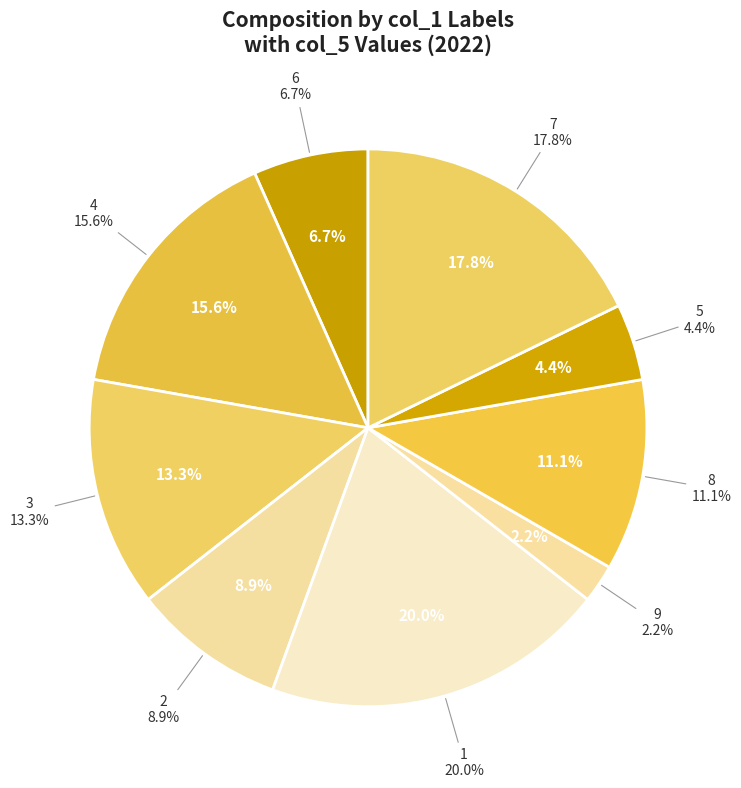

Is there a majority slice in this chart?

No